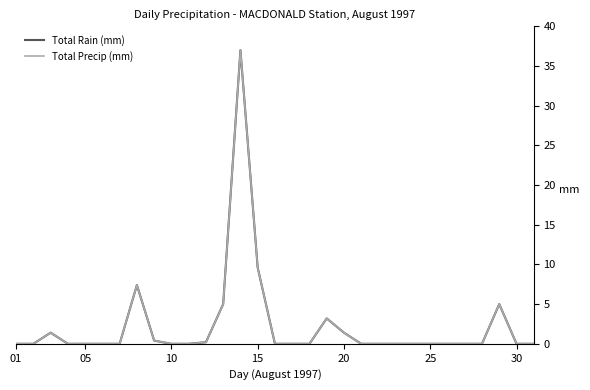

Is this an area chart (filled region under the line)?

No